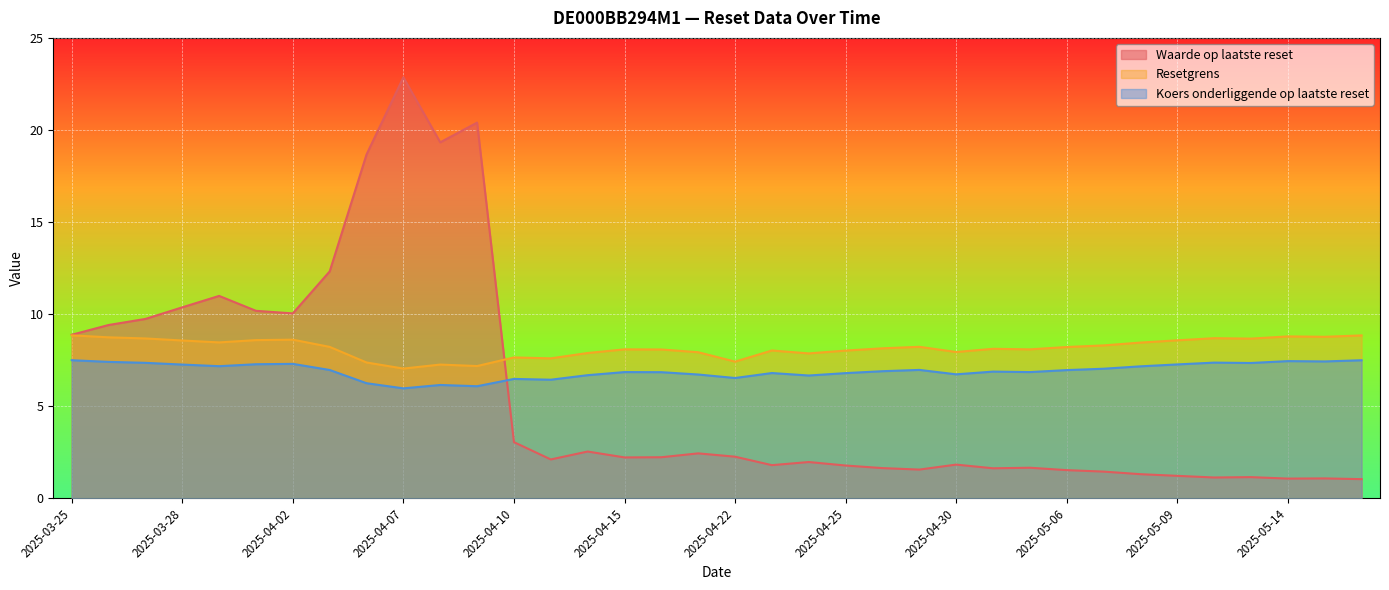

At which category is the sum across all series the highest?

2025-04-07